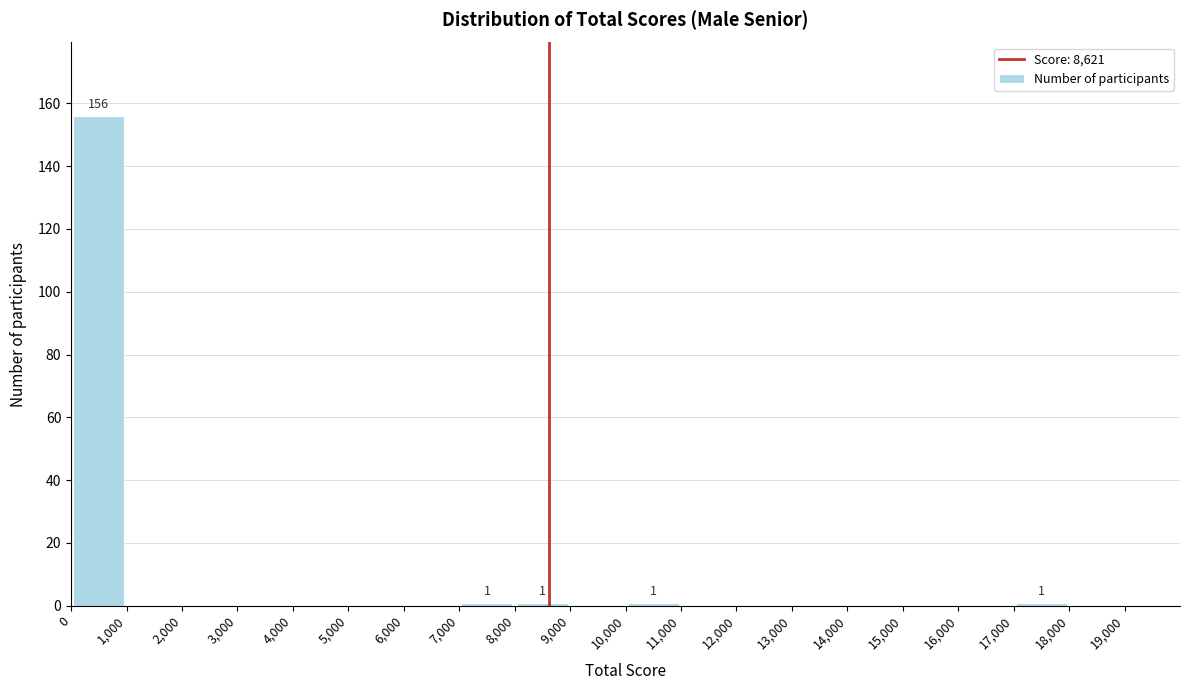

Over which range of the x-axis is the bar tallest?

0 to 1000